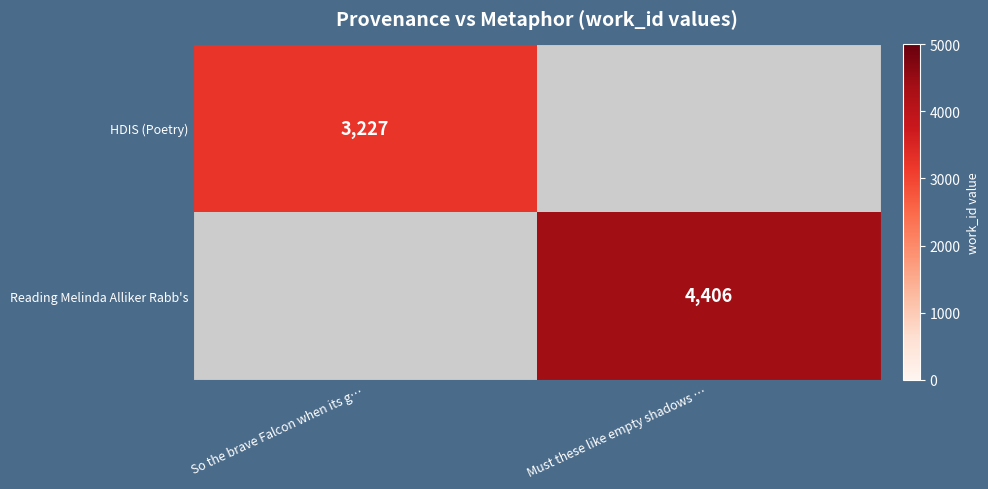

What is the difference between the highest and lowest values at So the brave Falcon when its g…?

3227